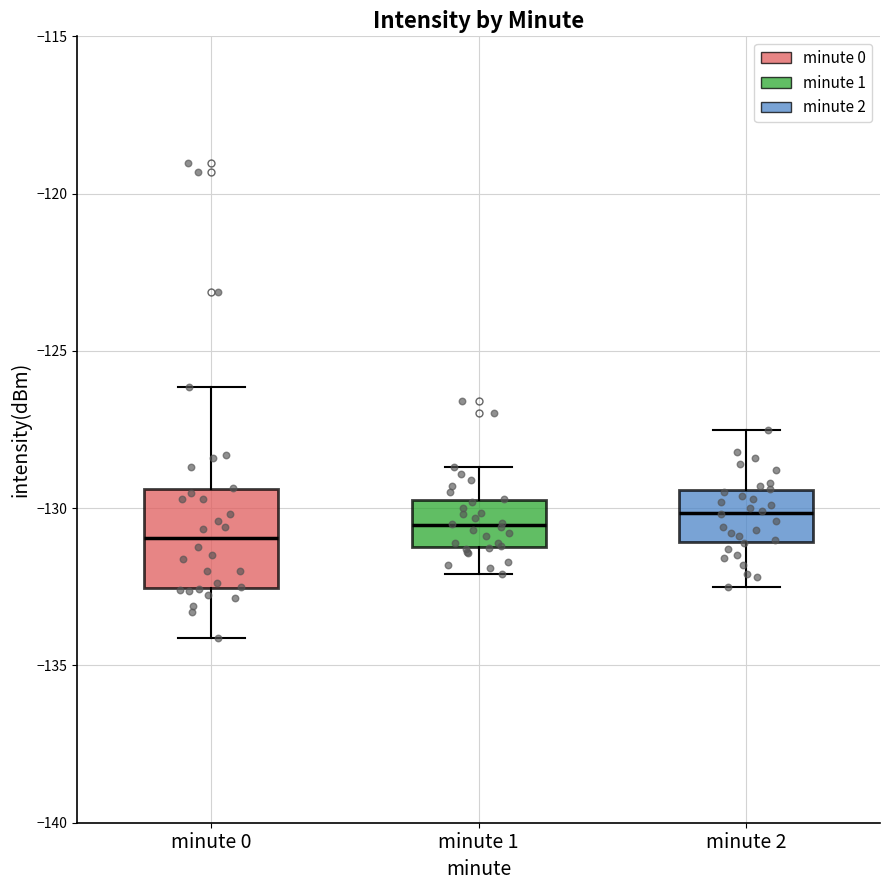

Where does the median line of the box for minute 1 sit on the y-axis? The values are not printed on the chart, so give them approximately, as read against the axis.

-130.5